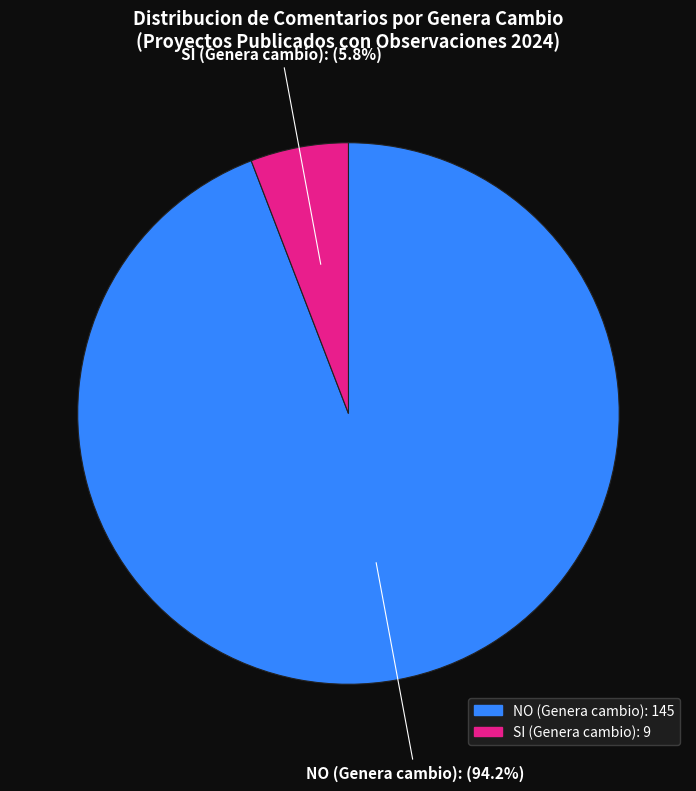

Is there any slice that represents more than half of the pie?

Yes